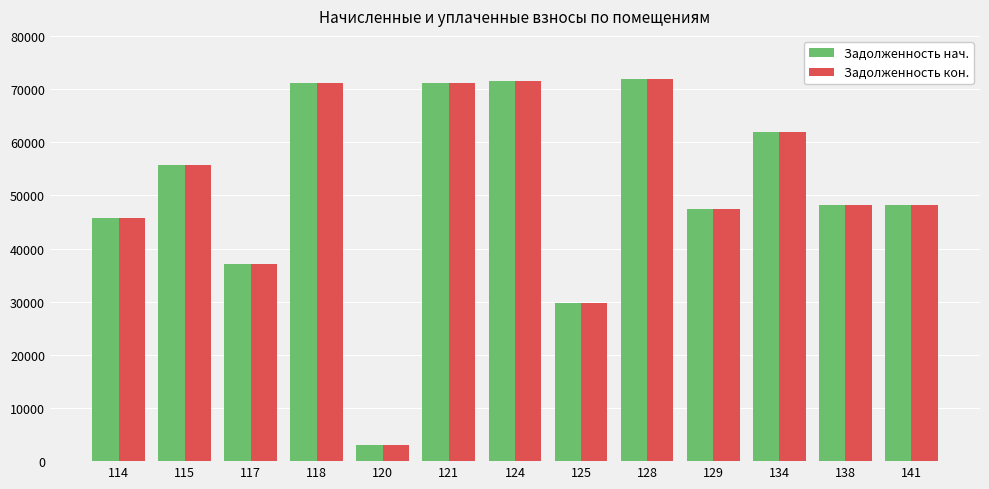

What is the approximate value of Задолженность кон. at 117?

37093.4